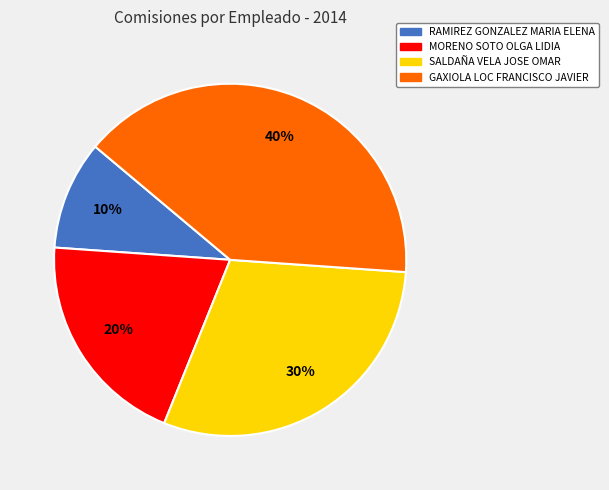

Rank the categories by value from highest to lowest.

GAXIOLA LOC FRANCISCO JAVIER, SALDAÑA VELA JOSE OMAR, MORENO SOTO OLGA LIDIA, RAMIREZ GONZALEZ MARIA ELENA